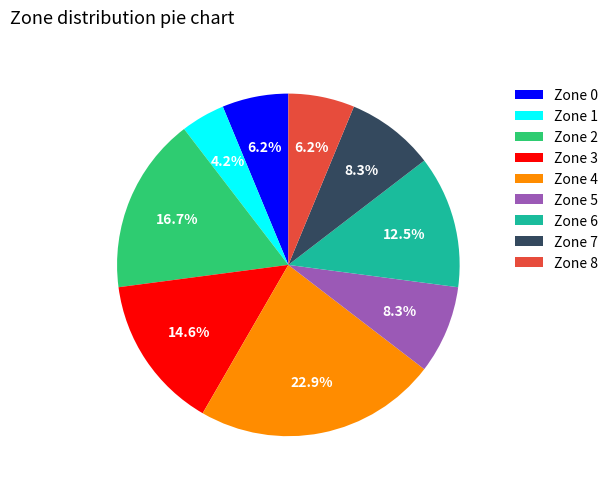

True or false: Zone 4 accounts for 23% of the total.

True